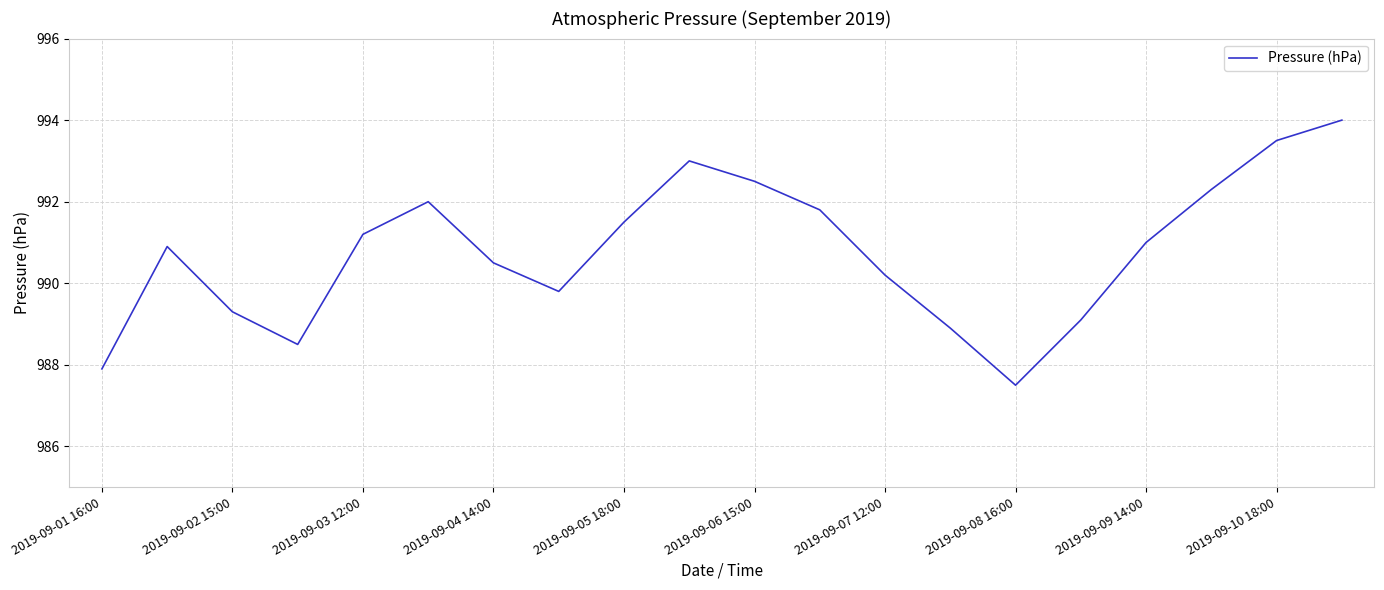

What is the difference between the maximum and minimum values?

6.5